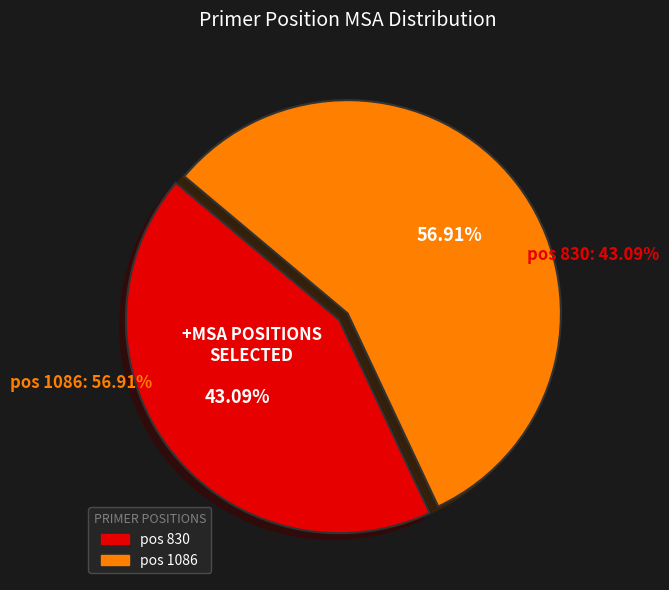

To the nearest percent, what percentage of the pie is 1086?

57%